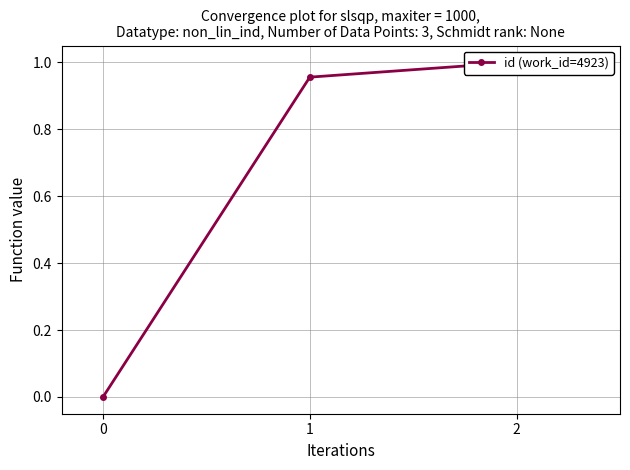

What is the difference between the maximum and minimum values?

1.0